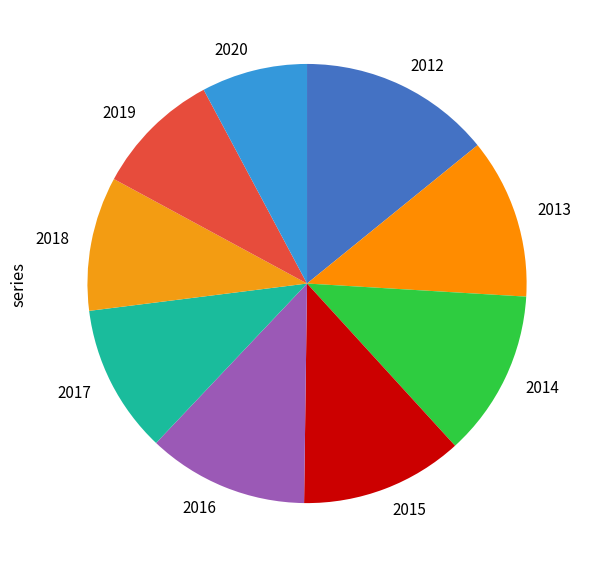

Approximately how many times larger is the value at 2017 compared to 2020?

1.4